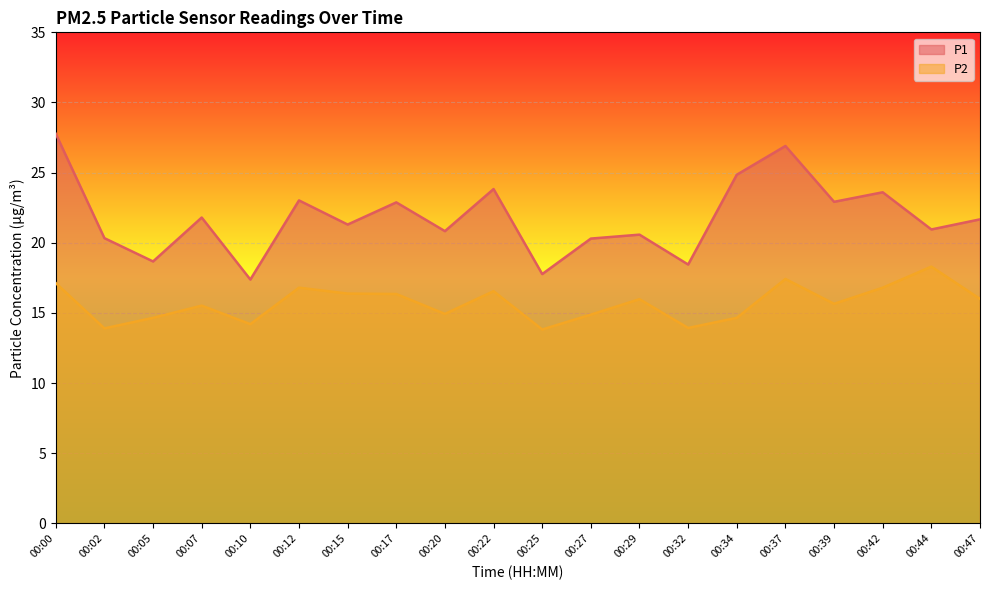

The P1 series shows 12.9 at 00:42. True or false?

False